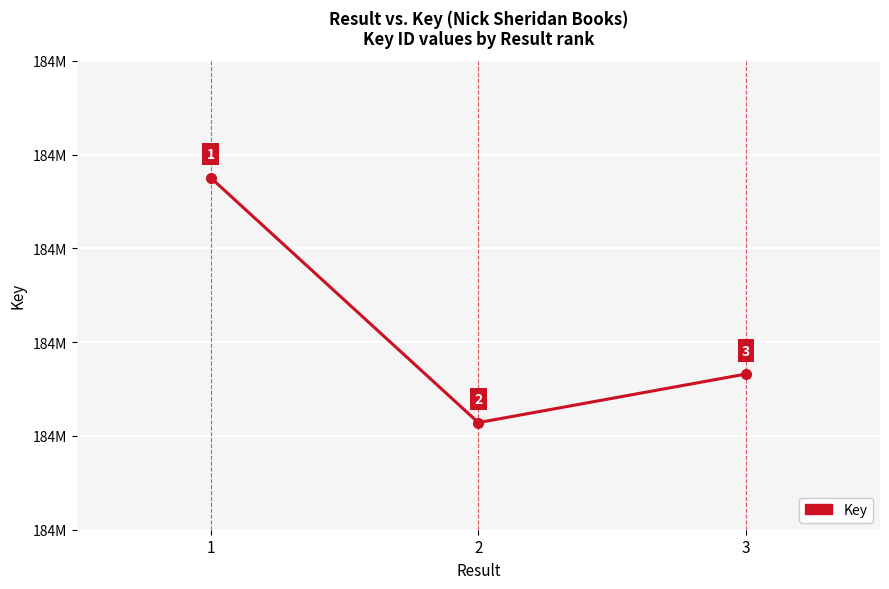

Reading right to left, extract all data points from this chart.

3=183933224	2=183922850	1=183975124